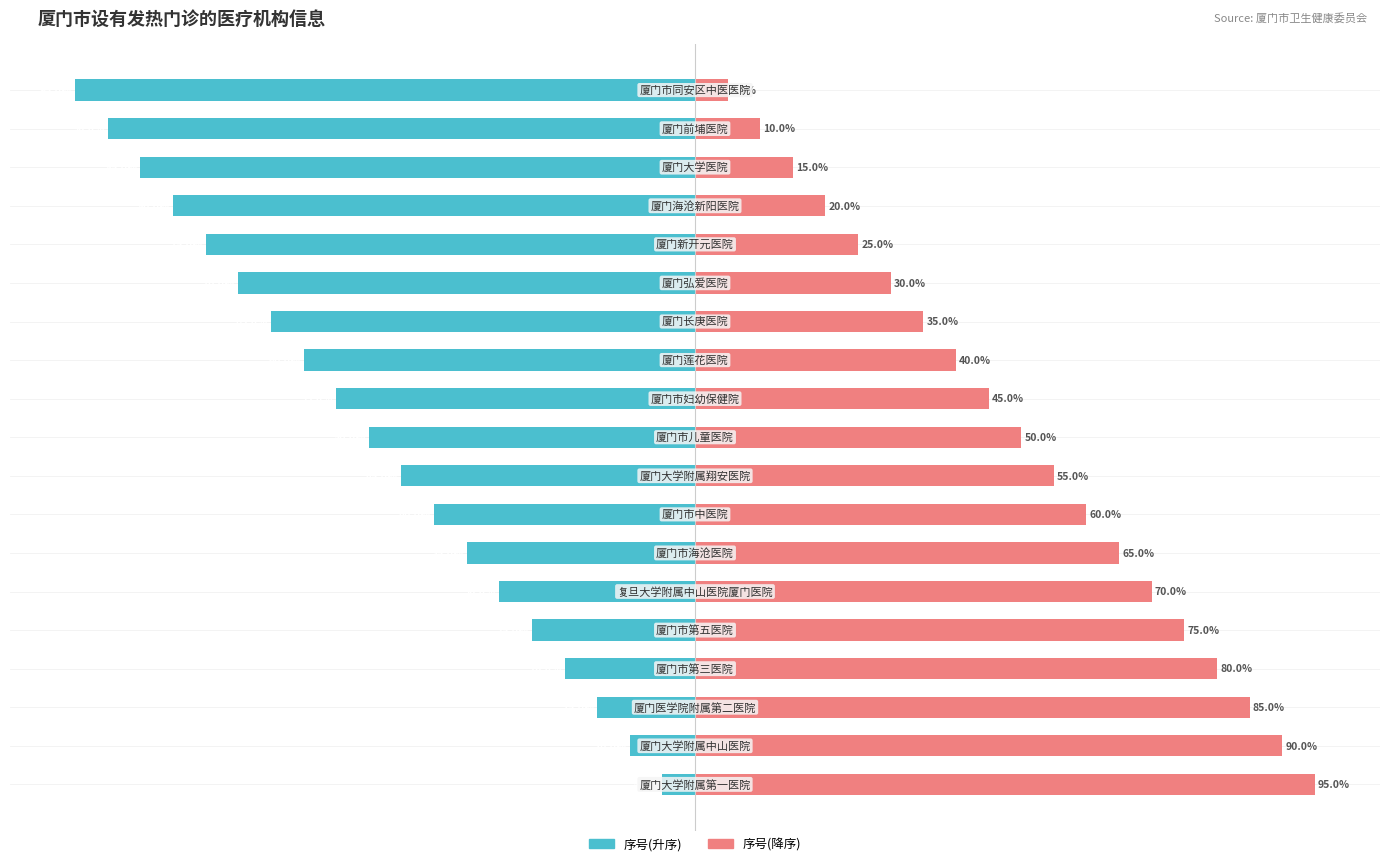

Is the value of 序号(降序) at 9 greater than the value of 序号(升序) at 18?

Yes